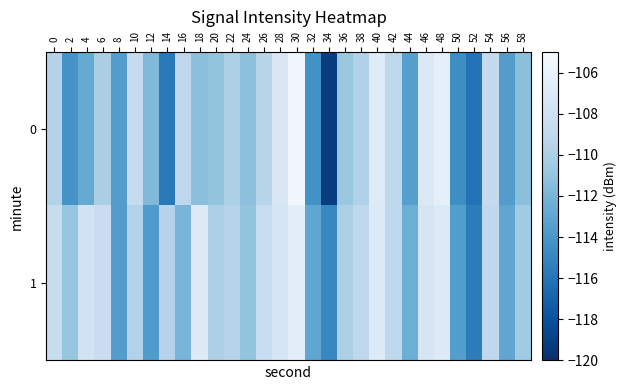

Reading right to left, transcribe all the data shown in this chart.

0: 58=-111.3	56=-113.6	54=-108.8	52=-116.1	50=-114.6	48=-106.3	46=-107.1	44=-113.5	42=-109.1	40=-106.9	38=-109.8	36=-110.8	34=-119.1	32=-114.3	30=-105.5	28=-107.3	26=-109.4	24=-111.2	22=-110.0	20=-111.0	18=-111.3	16=-109.1	14=-115.8	12=-111.7	10=-108.7	8=-113.6	6=-110.1	4=-112.8	2=-114.2	0=-109.6
1: 58=-110.5	56=-113.0	54=-109.0	52=-115.5	50=-113.5	48=-107.0	46=-107.5	44=-112.5	42=-109.0	40=-107.0	38=-109.0	36=-110.0	34=-115.0	32=-113.0	30=-106.5	28=-107.5	26=-108.5	24=-111.0	22=-109.5	20=-110.0	18=-106.9	16=-112.1	14=-109.6	12=-113.7	10=-109.7	8=-113.6	6=-108.4	4=-107.9	2=-110.9	0=-108.6